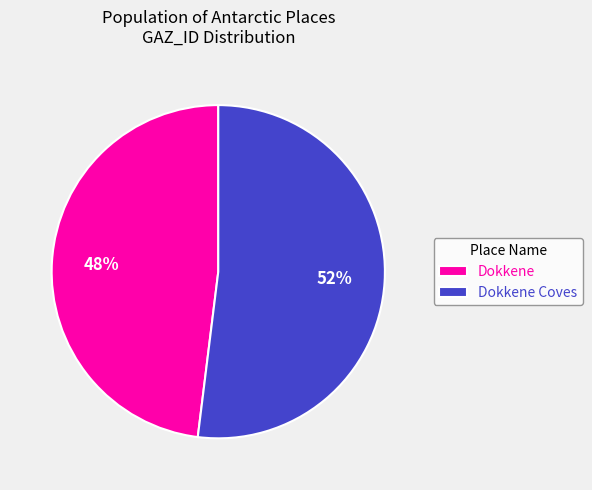

Combined, do Dokkene and Dokkene Coves account for over 50%?

Yes